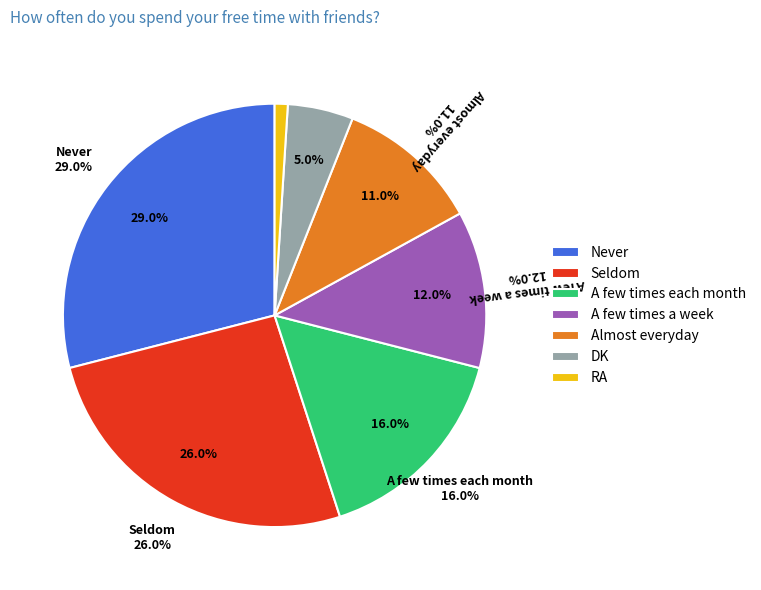

Does RA represent more than half of the total?

No